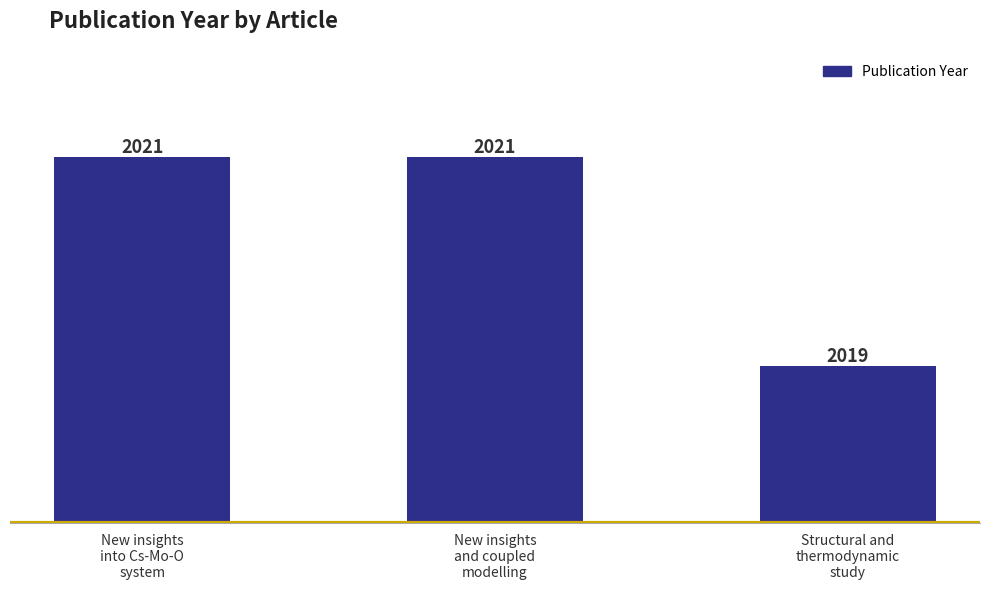

Which label corresponds to the smallest value in the chart?

Structural and
thermodynamic
study